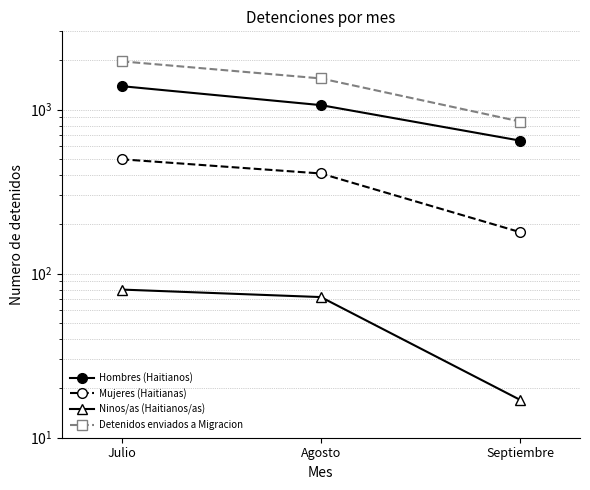

What is the average value of the Ninos/as (Haitianos/as) series?

56